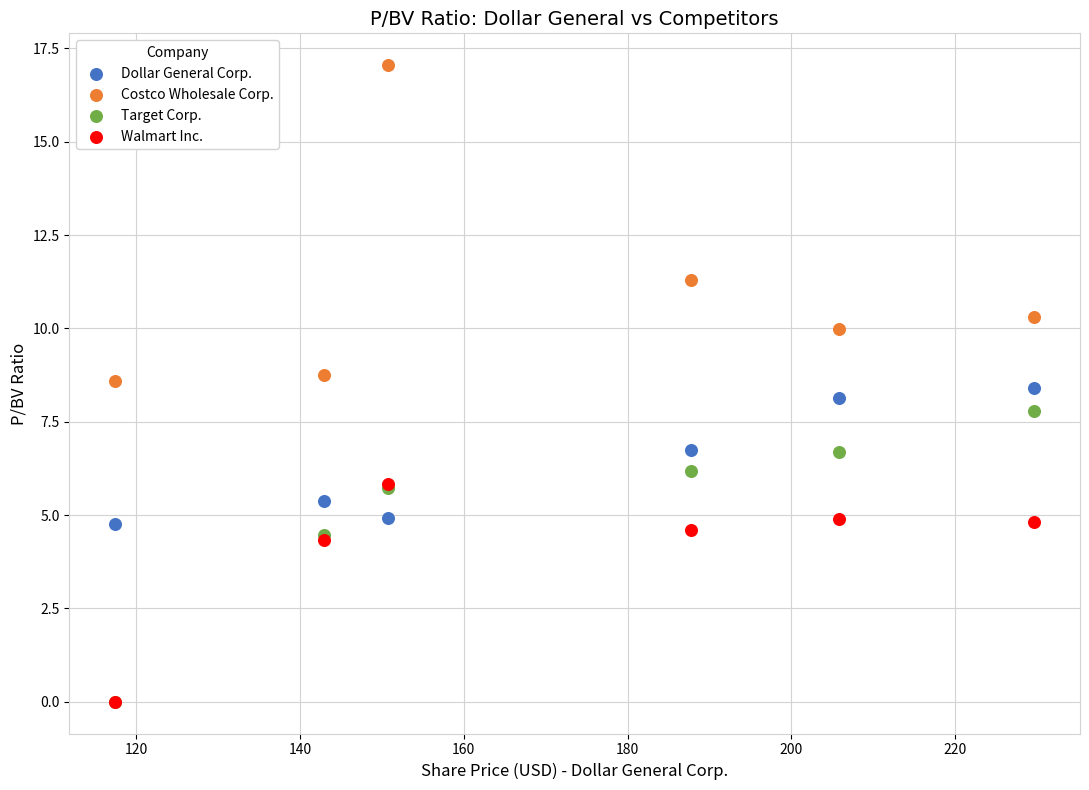

In the Costco Wholesale Corp. series, what Y value is closest to 12?

11.3